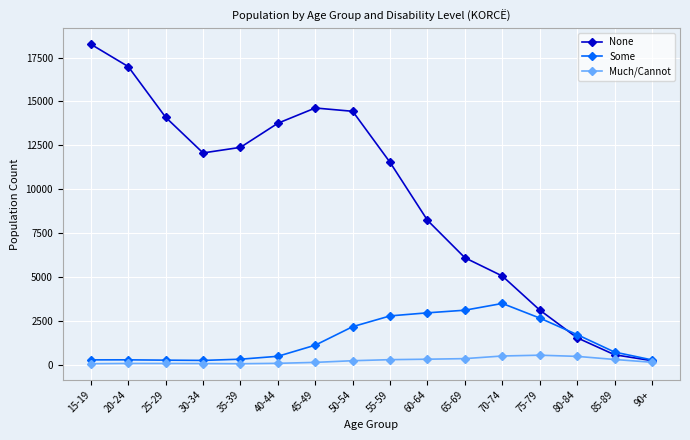

What is the greatest value displayed?

18259